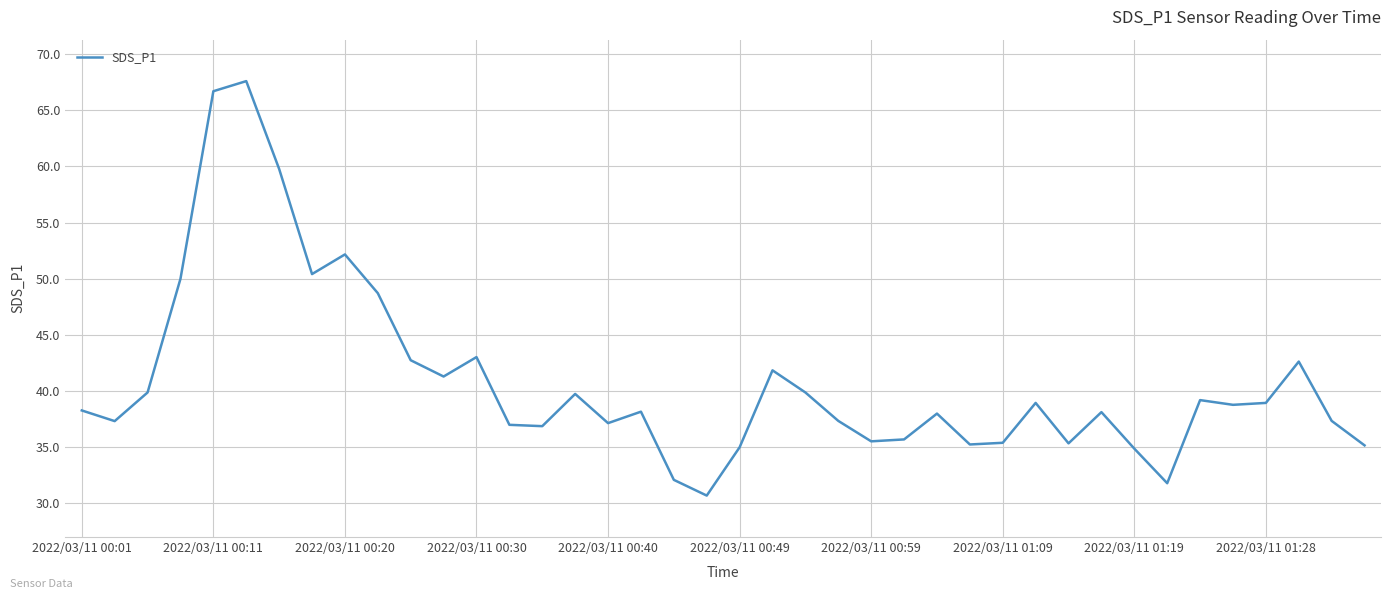

What is the difference between the maximum and minimum values?

36.9